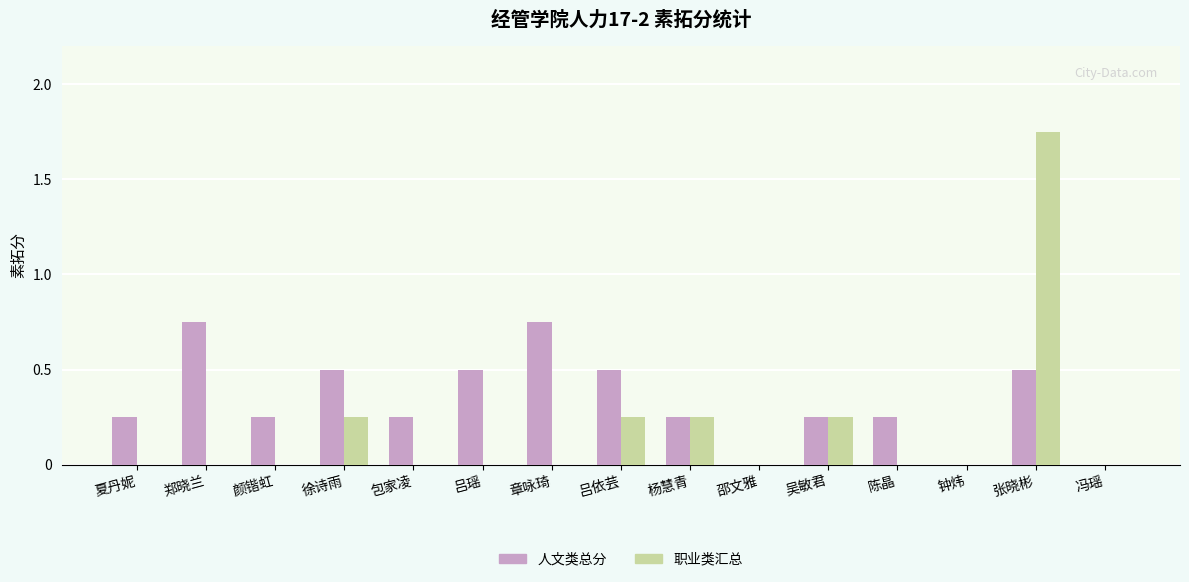

The 人文类总分 series shows 0.1 at 陈晶. True or false?

False